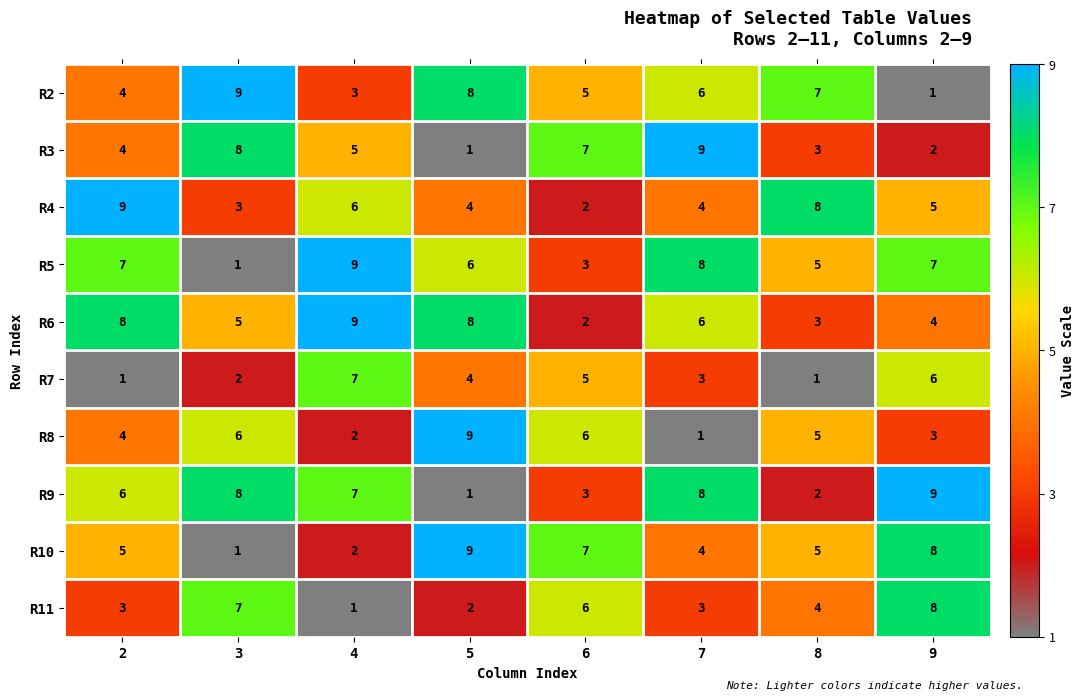

How many distinct data groups are displayed?

10